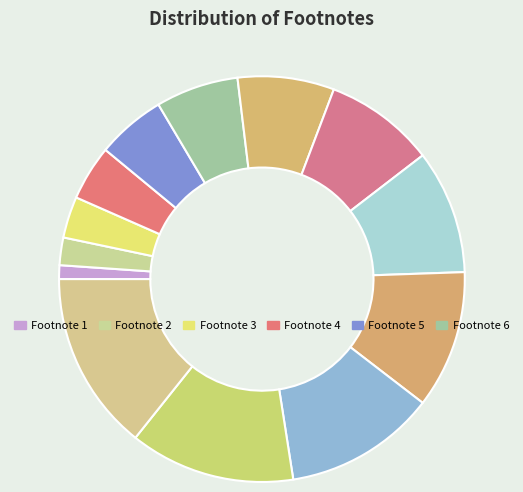

How many segments does this pie chart have?

13